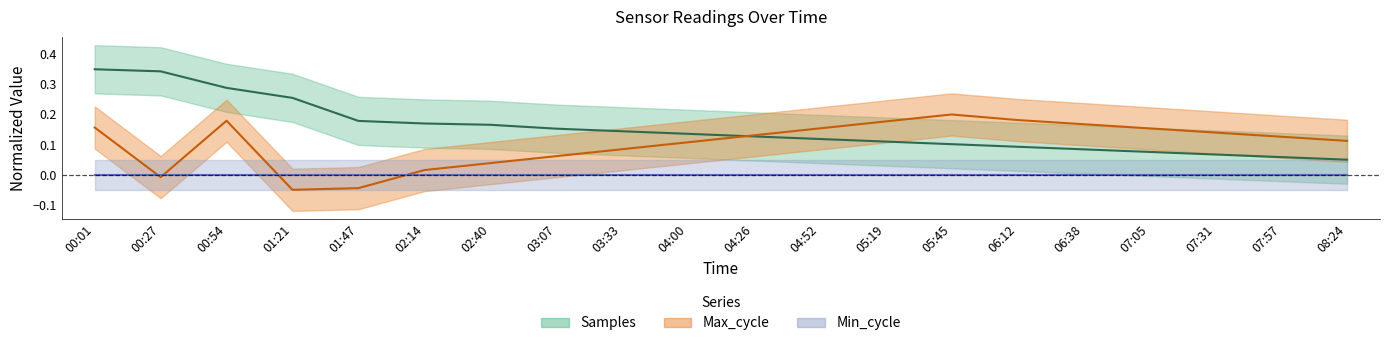

What position from the left is 07:31?

18